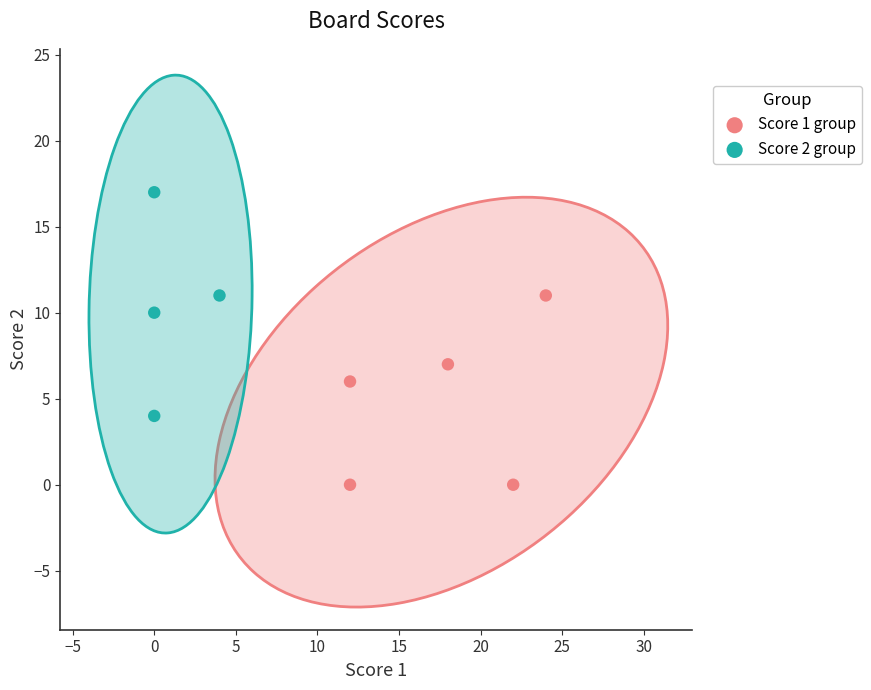

What are all the series names shown in the legend?

Score 1 group, Score 2 group